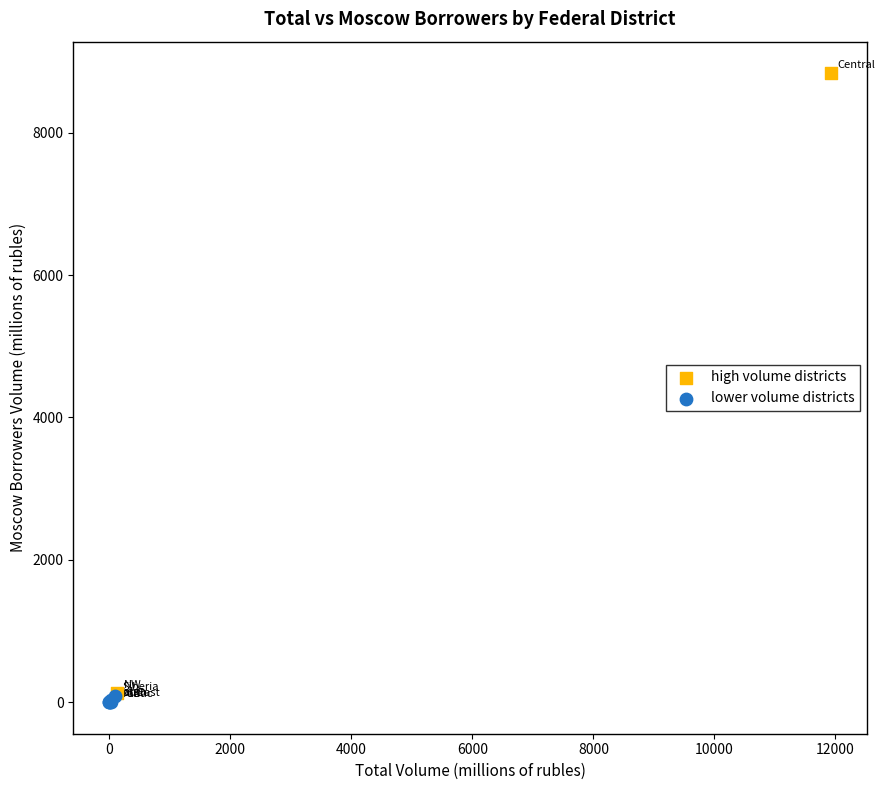

Which series reaches the maximum Y coordinate?

high volume districts